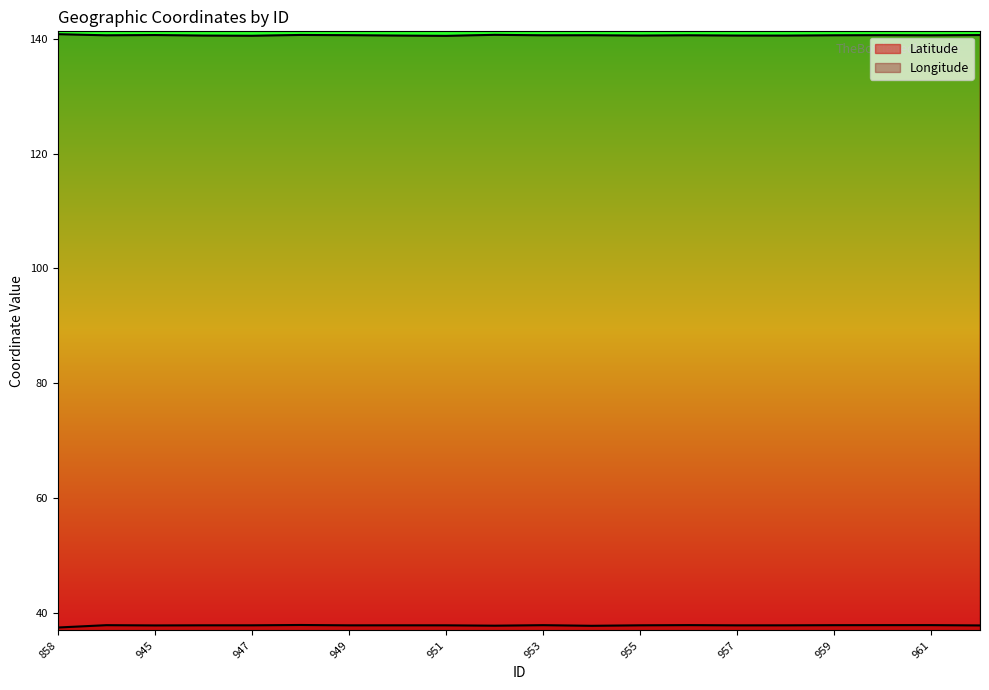

Rank the series by their average value, from highest to lowest.

Longitude, Latitude